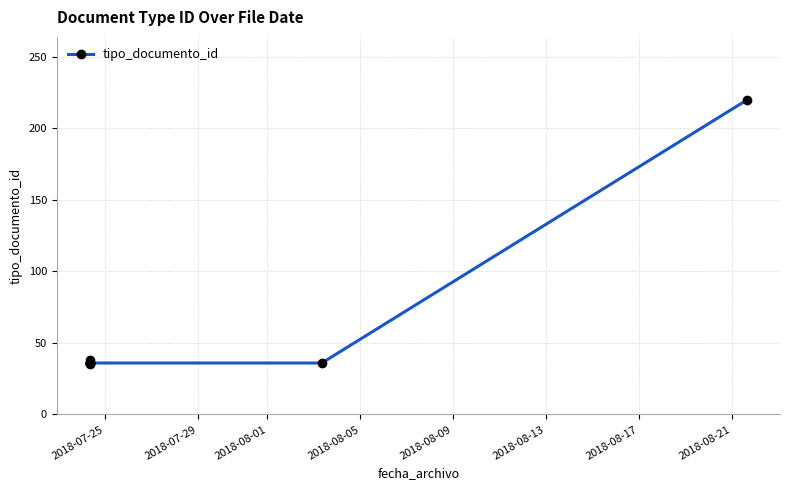

How many interior local peaks (higher than both neighbors) does the data have?

1